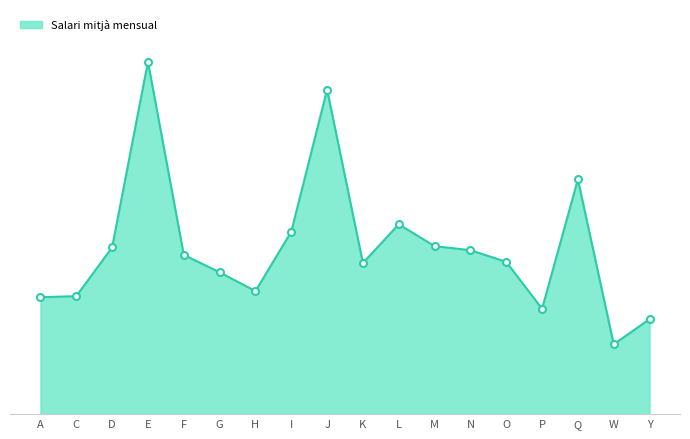

Does the chart have visible grid lines?

No